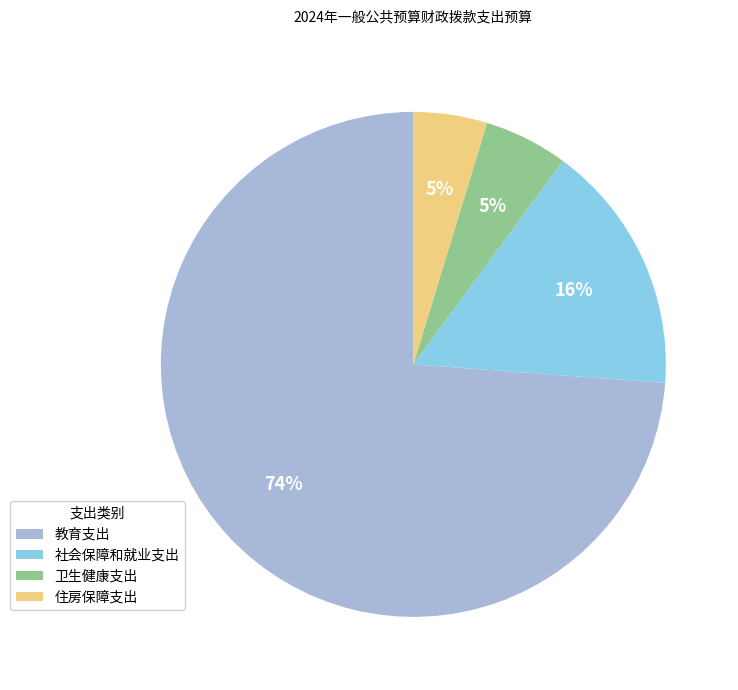

The 卫生健康支出 slice represents 5% of the pie. True or false?

True